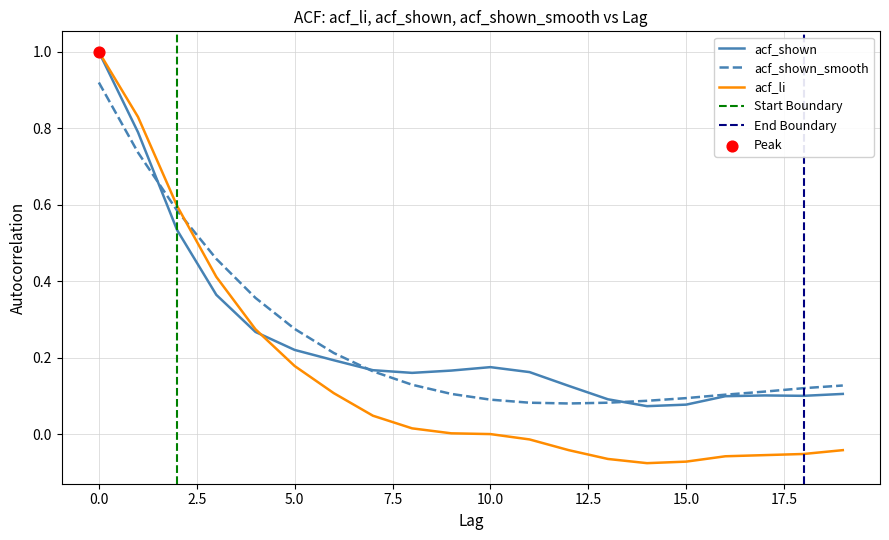

Which series reaches the maximum Y coordinate?

acf_li